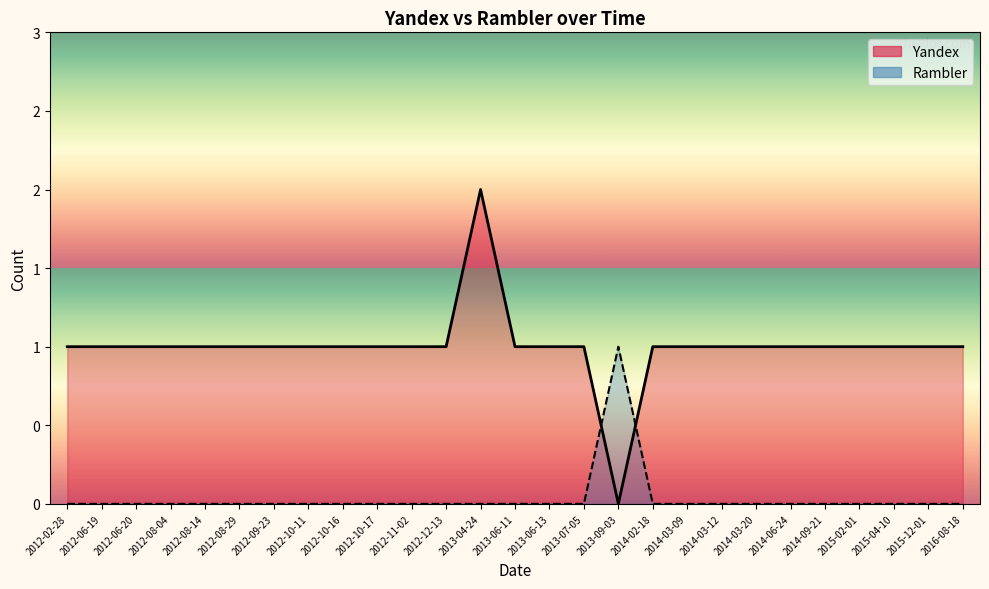

Rank the series by their average value, from lowest to highest.

Rambler, Yandex